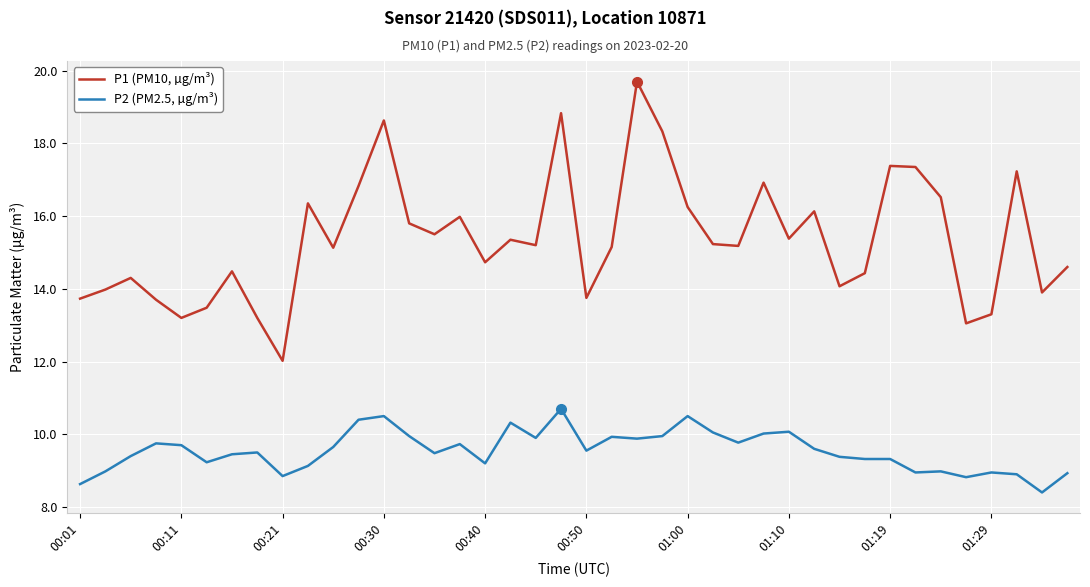

Which series has the widest spread of values?

P1 (PM10, µg/m³)